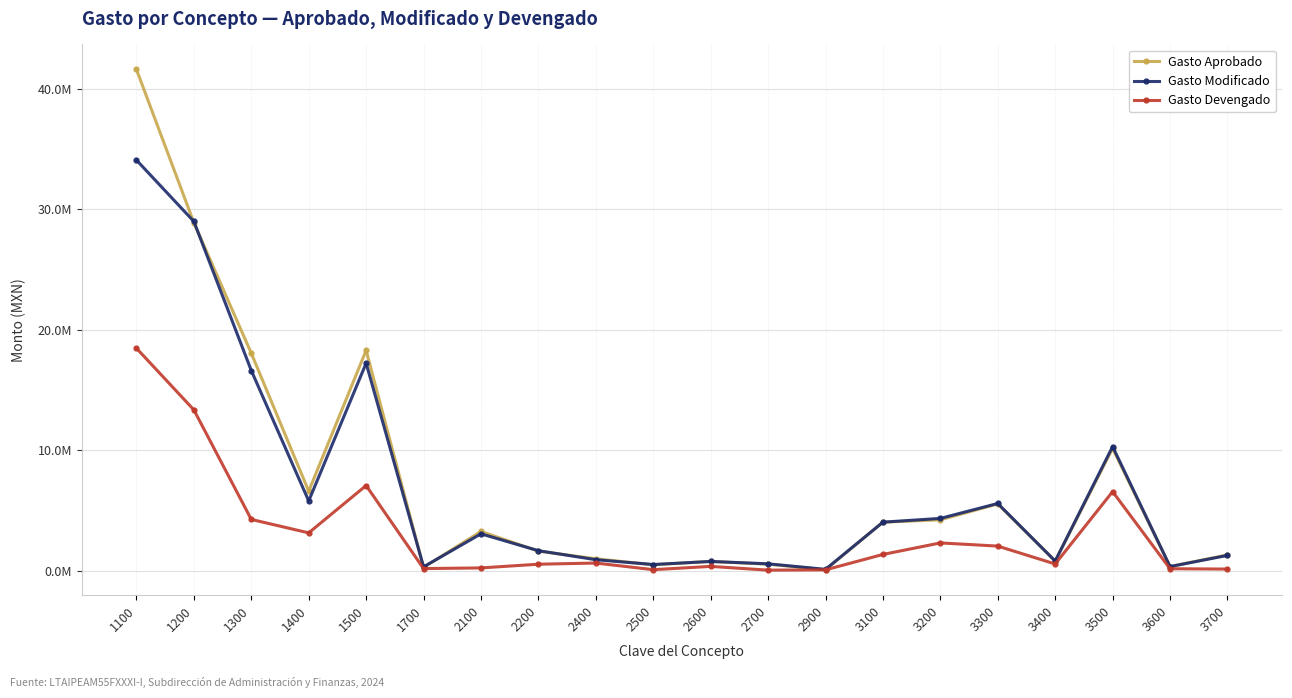

Is this an area chart (filled region under the line)?

No